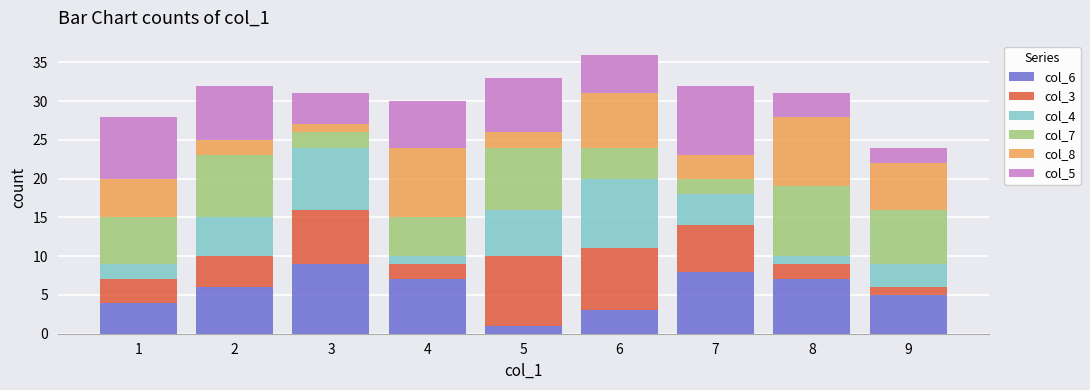

The value of col_6 at 9 is 5. True or false?

True